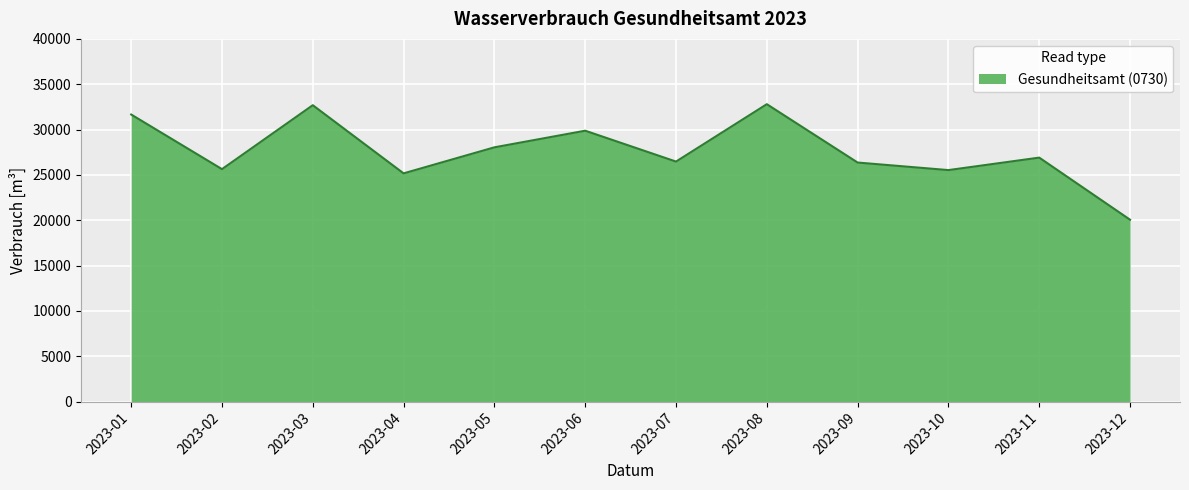

What is the maximum value shown in the chart?

32800